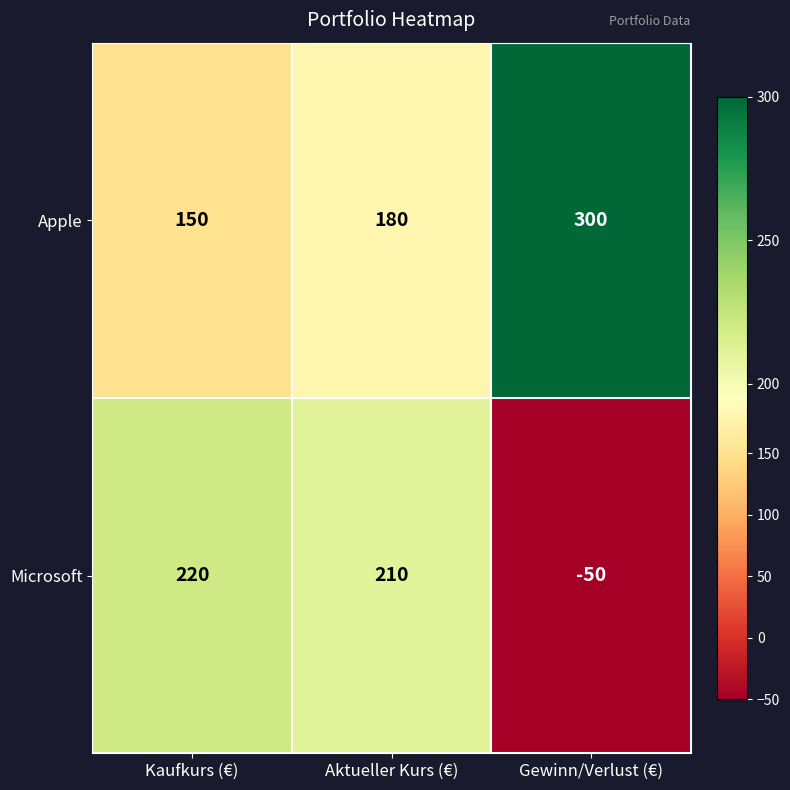

What value does the Microsoft series have at Kaufkurs (€)?

220